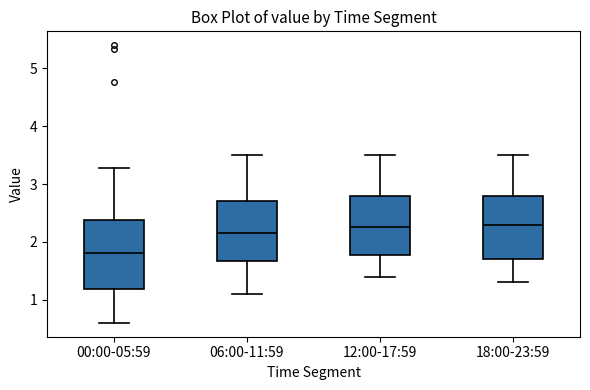

Reading left to right, read every box against the y-axis: the position of its median line, the range the box covers, and the ends of its whiskers. The values are not printed on the chart, so give them approximately, as read against the axis.

00:00-05:59: median 1.8, box 1.2 to 2.4, whiskers 0.6 to 3.3
06:00-11:59: median 2.2, box 1.7 to 2.7, whiskers 1.1 to 3.5
12:00-17:59: median 2.3, box 1.8 to 2.8, whiskers 1.4 to 3.5
18:00-23:59: median 2.3, box 1.7 to 2.8, whiskers 1.3 to 3.5